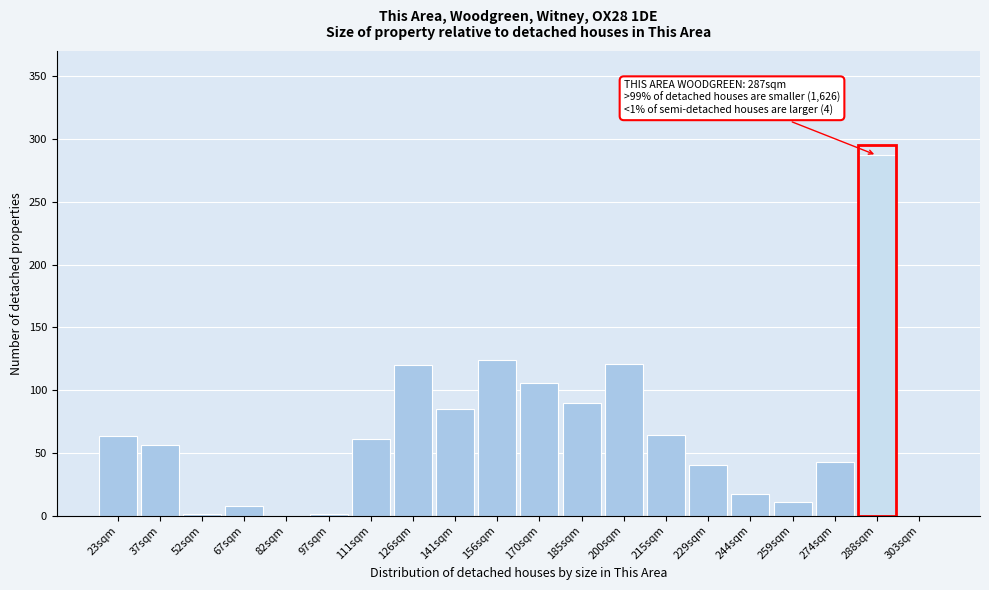

Which has a higher value, 170sqm or 259sqm?

170sqm